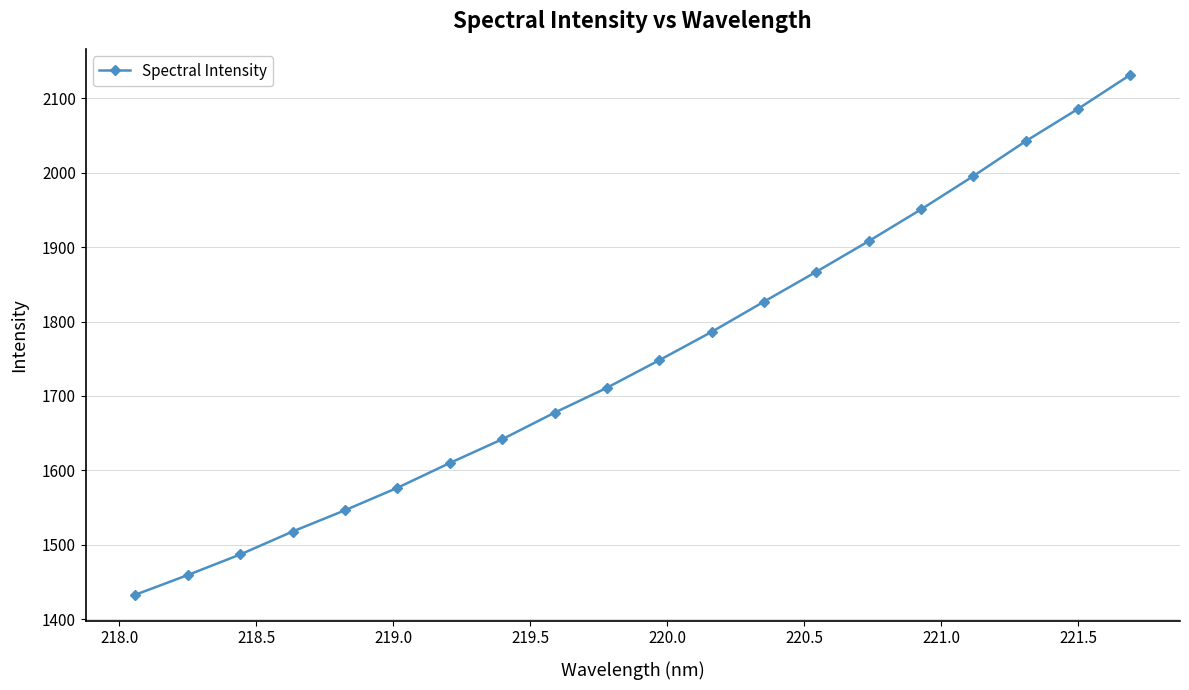

How many lines are shown in the chart?

1